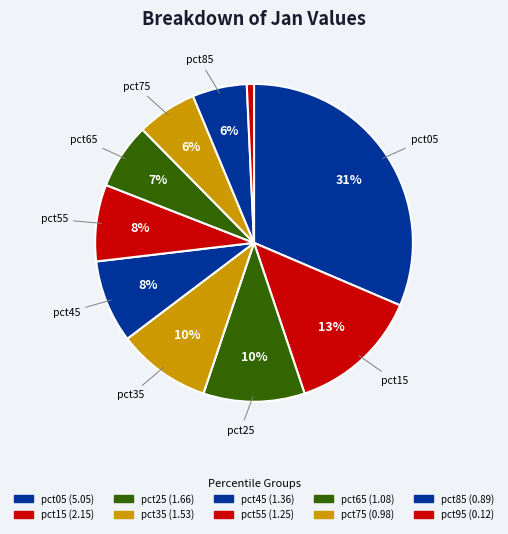

Is it true that pct55 is 1% of the pie?

False